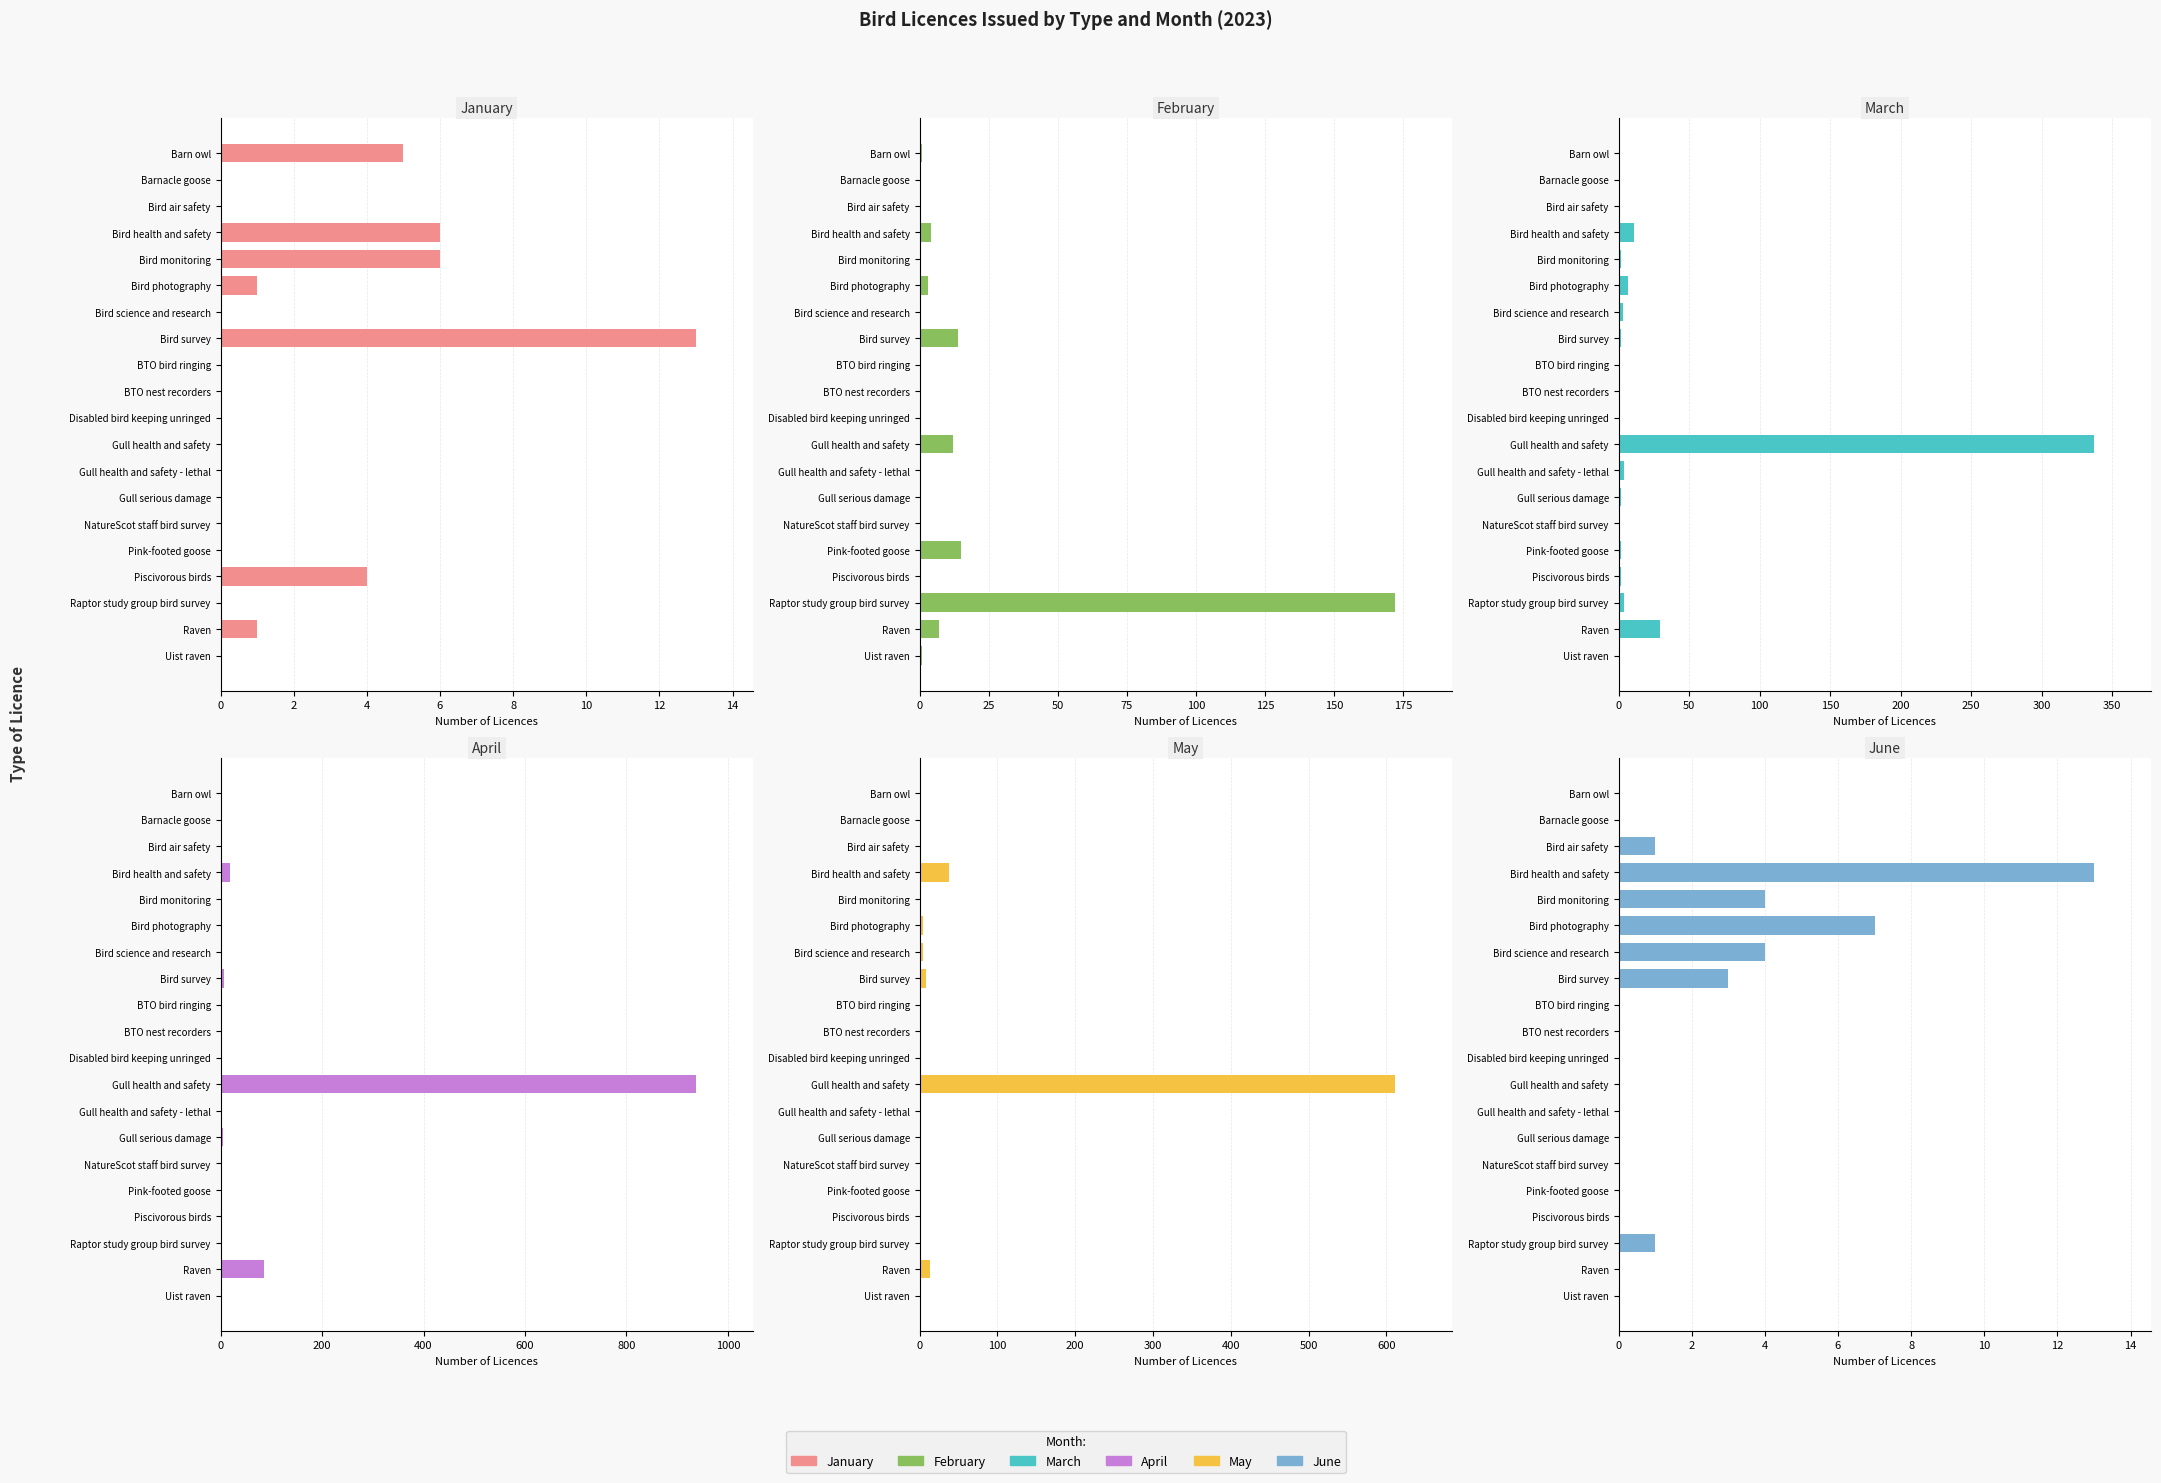

What is the value of the April bar at the 4th from the left?

19